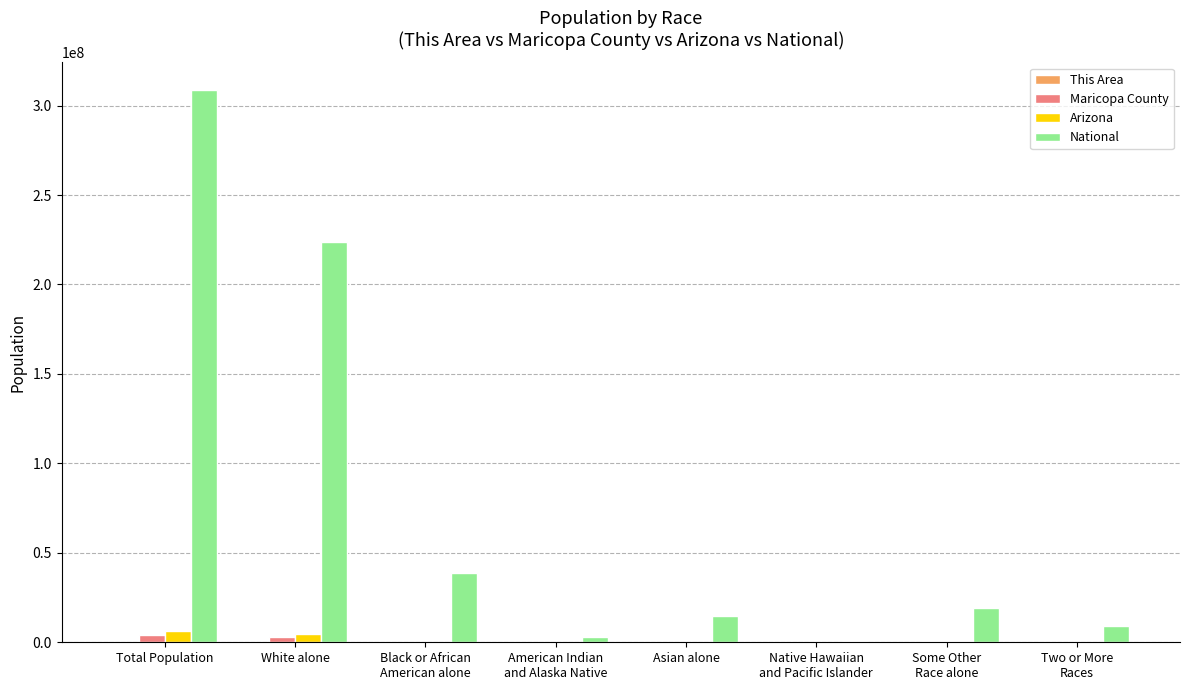

At which category does the chart reach its peak across all series?

Total Population